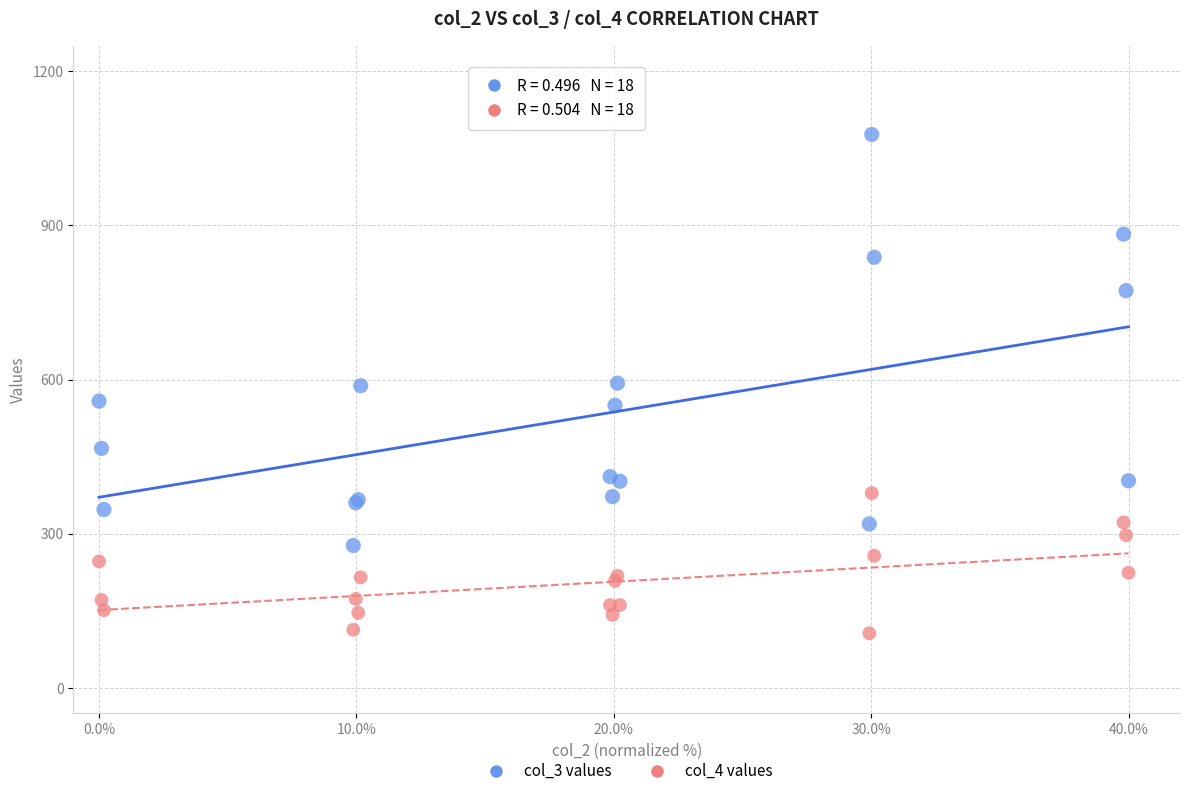

Which series reaches the maximum Y coordinate?

col_3 values